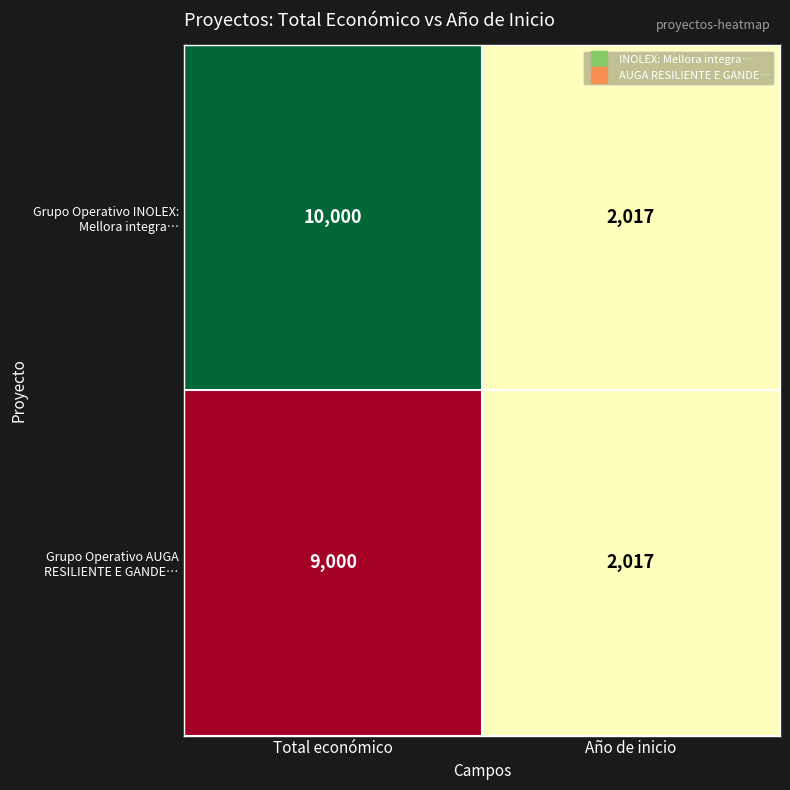

What is the total value across all series at Total económico?

19000